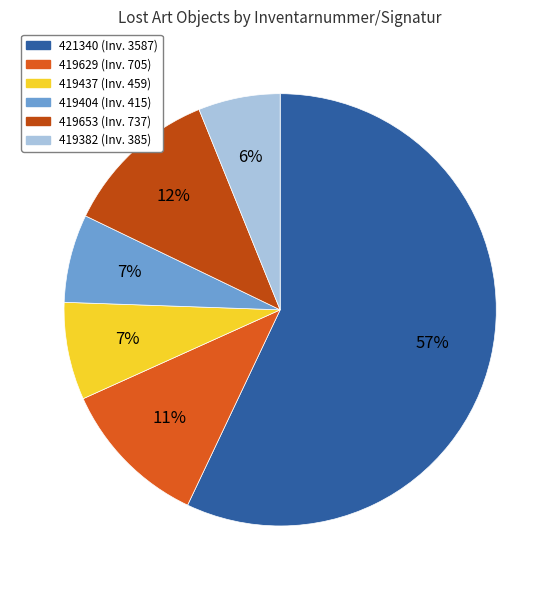

The 419404 slice represents 1% of the pie. True or false?

False